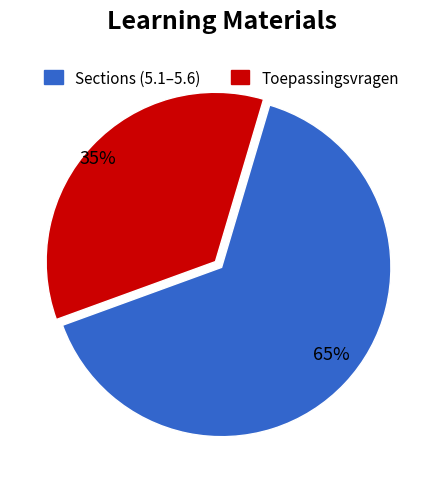

Count the number of slices in the pie.

2